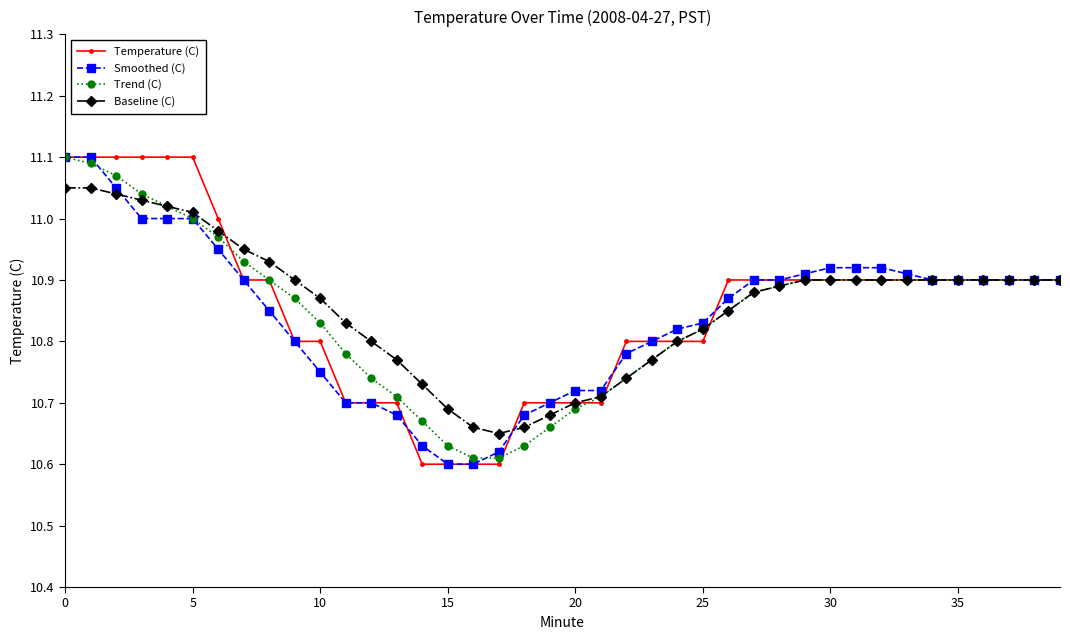

At how many categories does at least one series exceed 10?

40